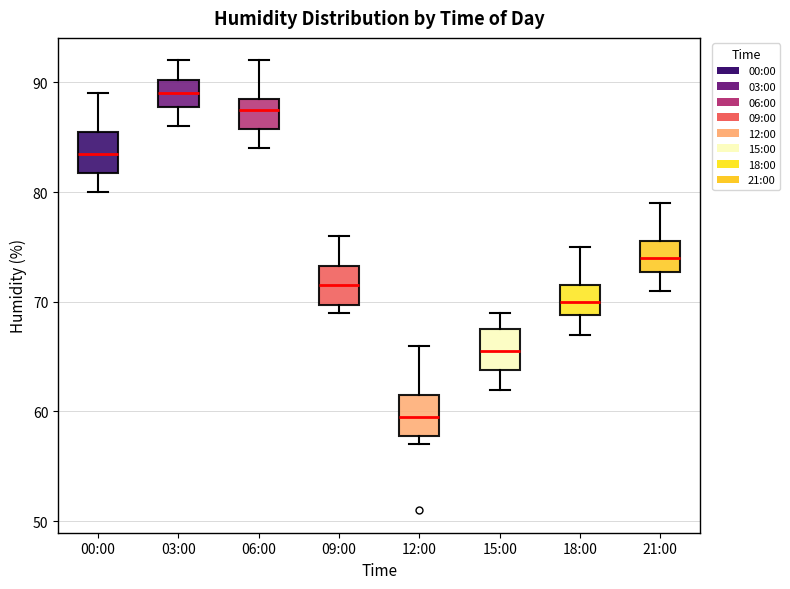

Reading left to right, read every box against the y-axis: the position of its median line, the range the box covers, and the ends of its whiskers. The values are not printed on the chart, so give them approximately, as read against the axis.

00:00: median 84, box 82 to 86, whiskers 80 to 89
03:00: median 89, box 88 to 90, whiskers 86 to 92
06:00: median 88, box 86 to 89, whiskers 84 to 92
09:00: median 72, box 70 to 73, whiskers 69 to 76
12:00: median 60, box 58 to 62, whiskers 57 to 66
15:00: median 66, box 64 to 68, whiskers 62 to 69
18:00: median 70, box 69 to 72, whiskers 67 to 75
21:00: median 74, box 73 to 76, whiskers 71 to 79